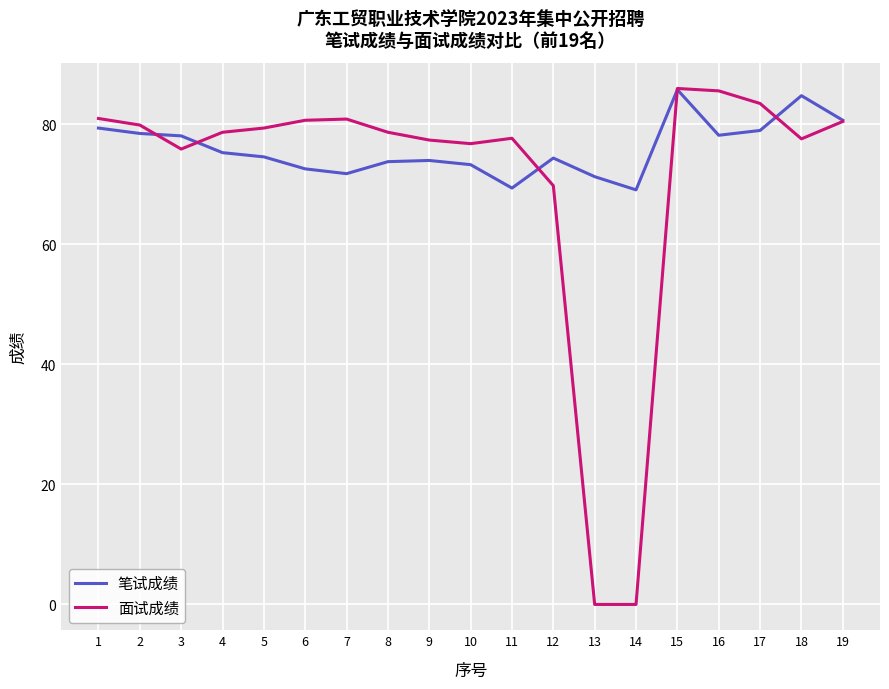

Which series changed the most between 1 and 2?

面试成绩